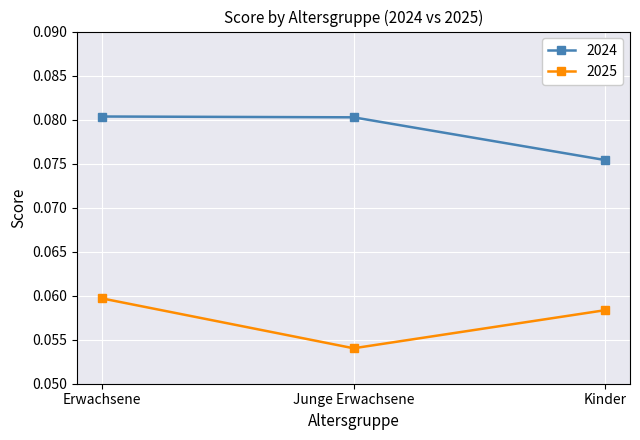

Does the chart display data point markers on the line(s)?

Yes